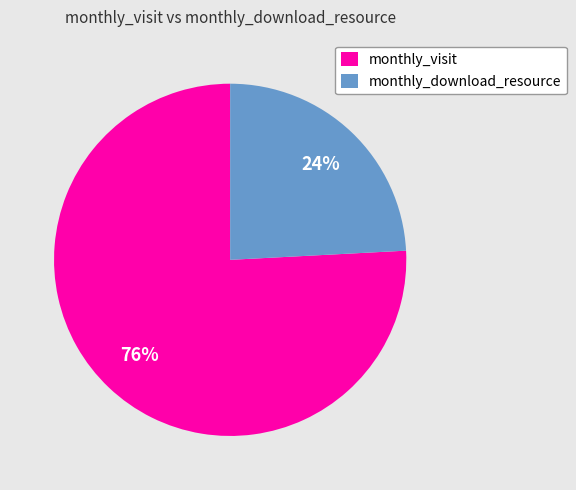

Is there a majority slice in this chart?

Yes